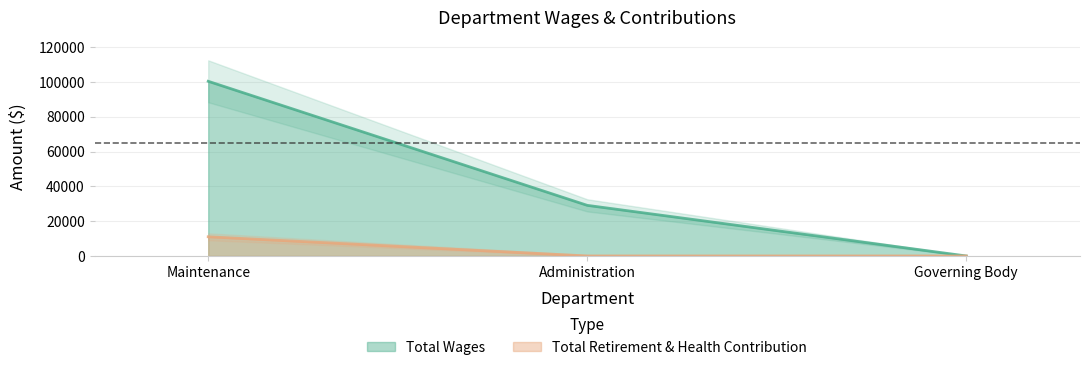

How many values in Total Wages are above zero?

2